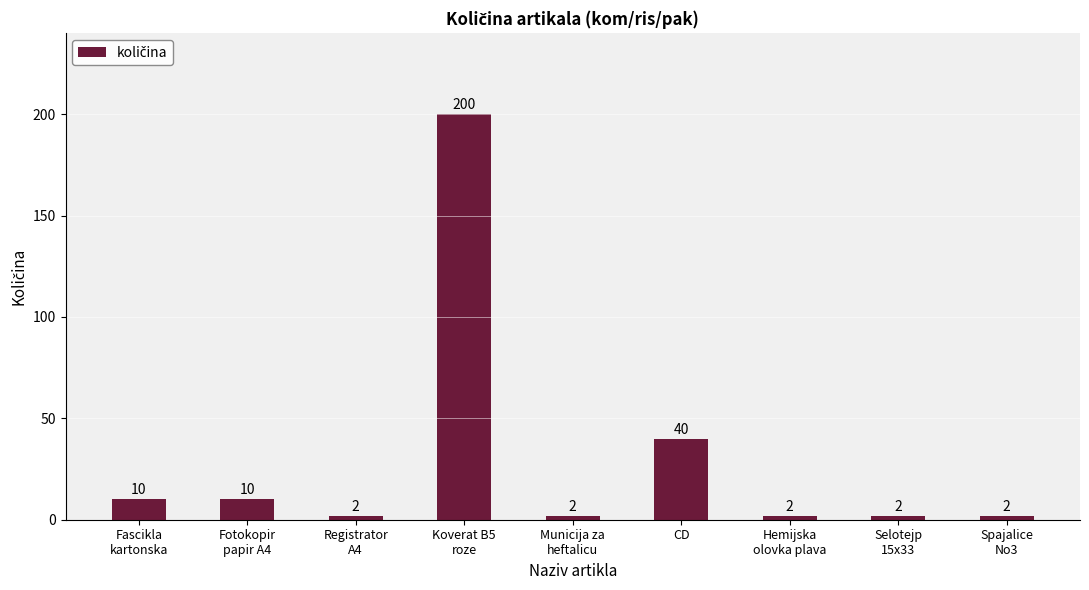

Which category has the highest value across all series?

Koverat B5
roze